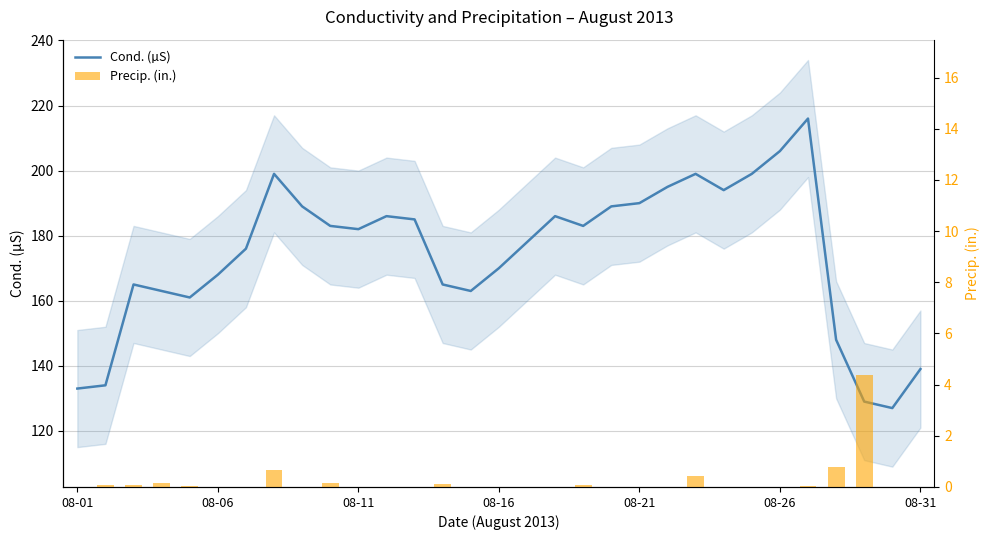

Reading left to right, list all the values displayed in this chart.

Cond. (µS): 133.0	134.0	165.0	163.0	161.0	168.0	176.0	199.0	189.0	183.0	182.0	186.0	185.0	165.0	163.0	170.0	178.0	186.0	183.0	189.0	190.0	195.0	199.0	194.0	199.0	206.0	216.0	148.0	129.0	127.0	139.0
Precip. (in.): 0.0	0.1	0.1	0.2	0.0	0.0	0.0	0.7	0.0	0.1	0.0	0.0	0.0	0.1	0.0	0.0	0.0	0.0	0.1	0.0	0.0	0.0	0.4	0.0	0.0	0.0	0.0	0.8	4.4	0.0	0.0